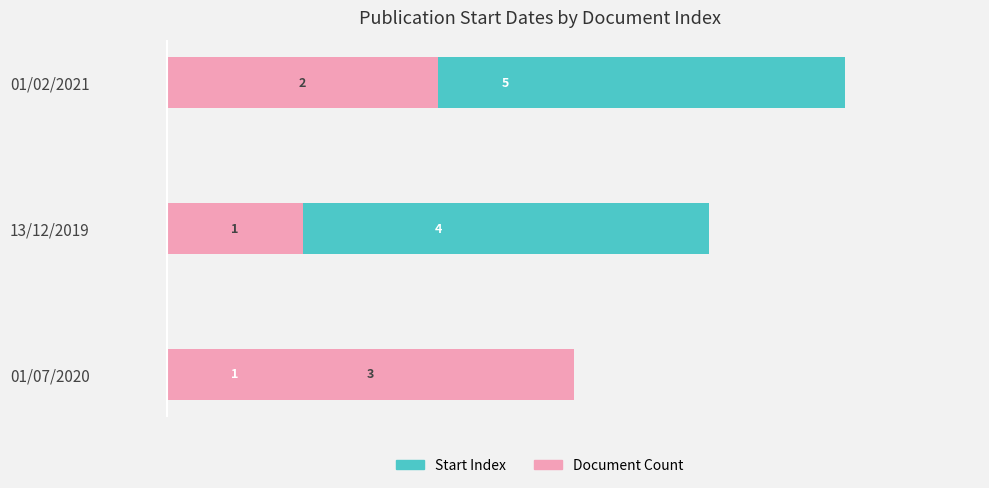

Reading left to right, transcribe all the data shown in this chart.

Start Index: 1	4	5
Document Count: 3	1	2